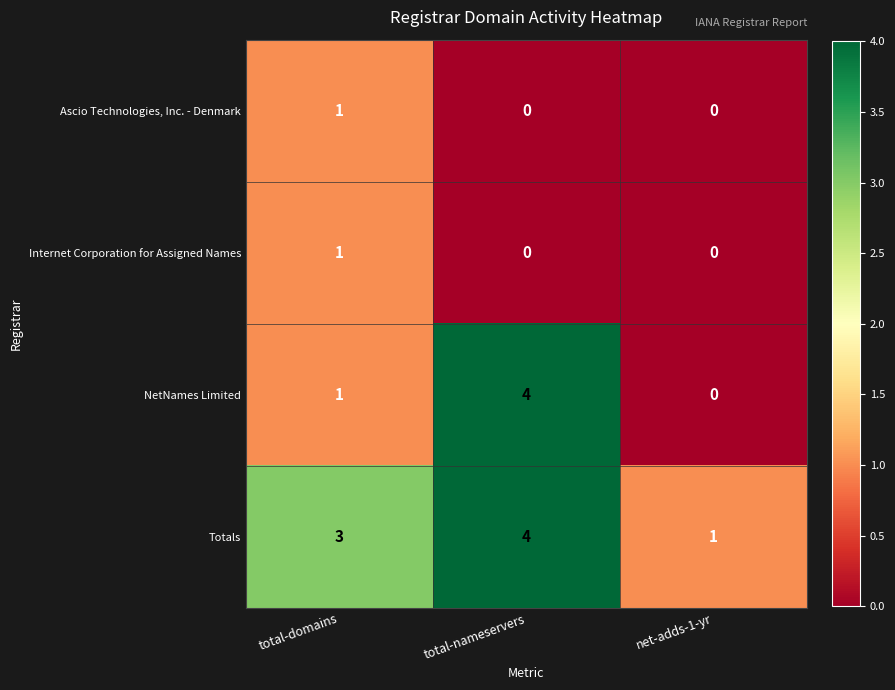

Is it true that Internet Corporation for Assigned Names equals 1 at total-domains?

True